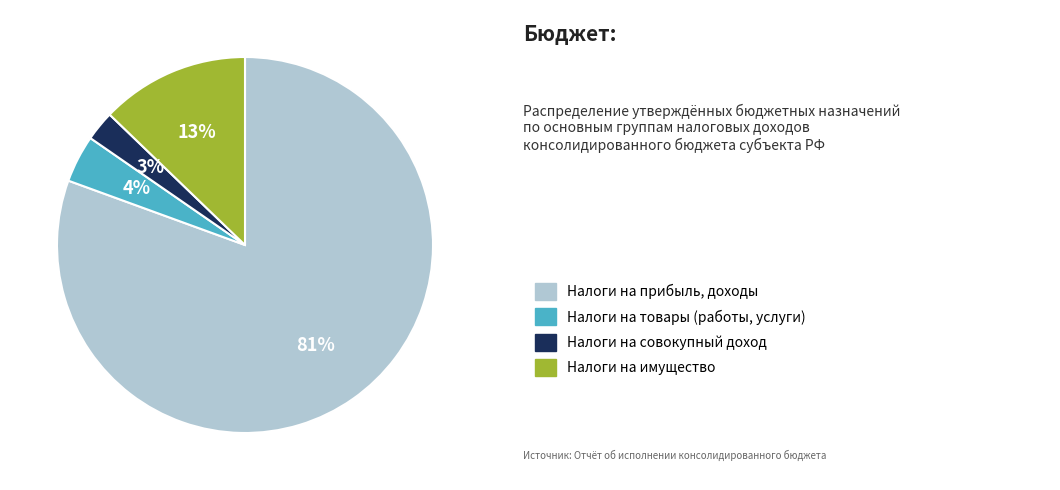

Does any single category account for the majority?

Yes